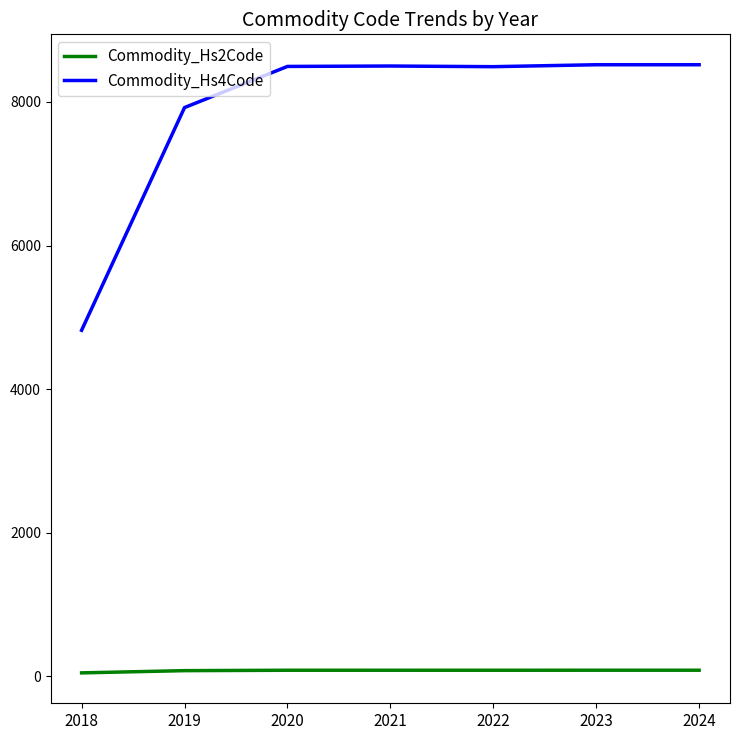

True or false: Commodity_Hs4Code and Commodity_Hs2Code intersect in this chart.

False